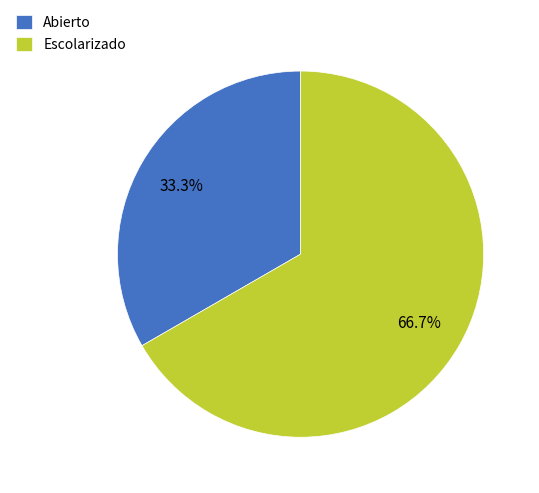

To the nearest percent, what portion does Escolarizado represent?

67%